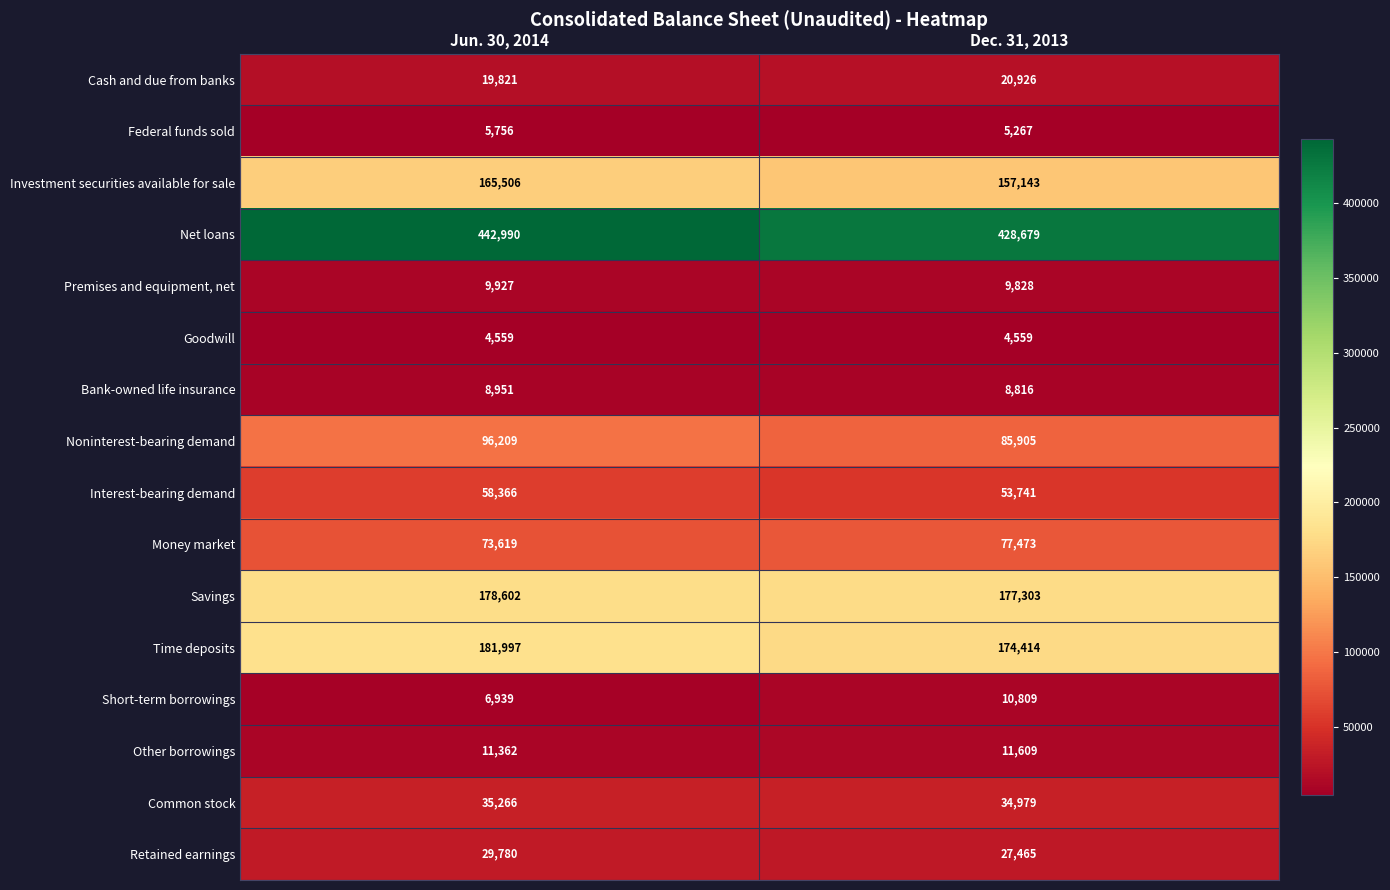

What is the difference between the Other borrowings values at Jun. 30, 2014 and Dec. 31, 2013?

247